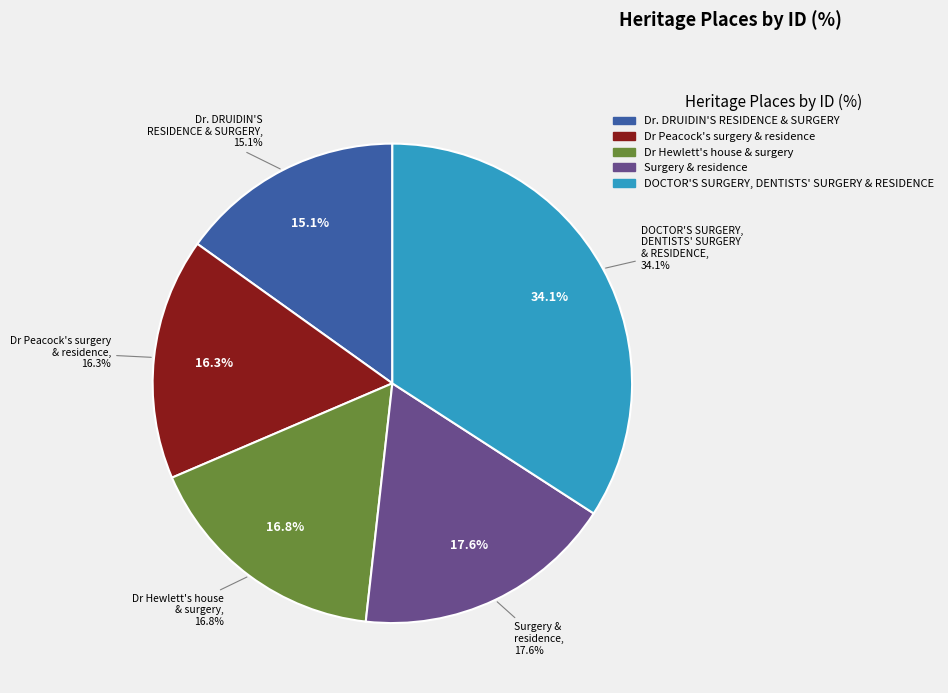

The Dr. DRUIDIN'S RESIDENCE & SURGERY slice represents 8% of the pie. True or false?

False